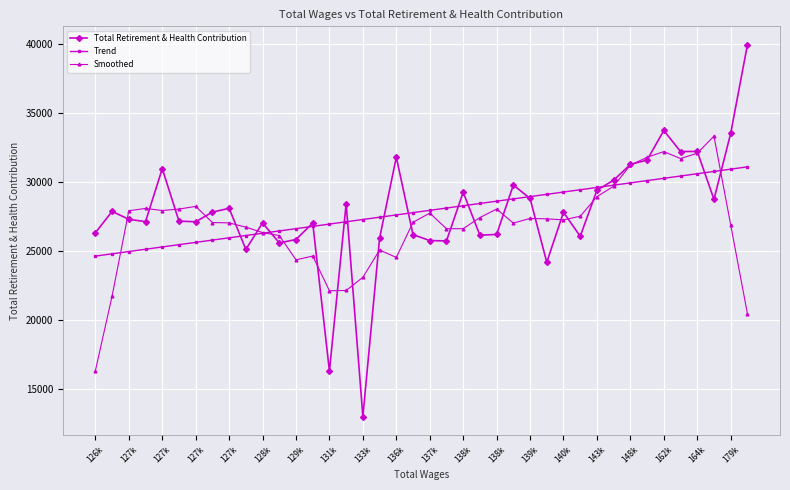

What is the highest value of the Smoothed series?

33341.6